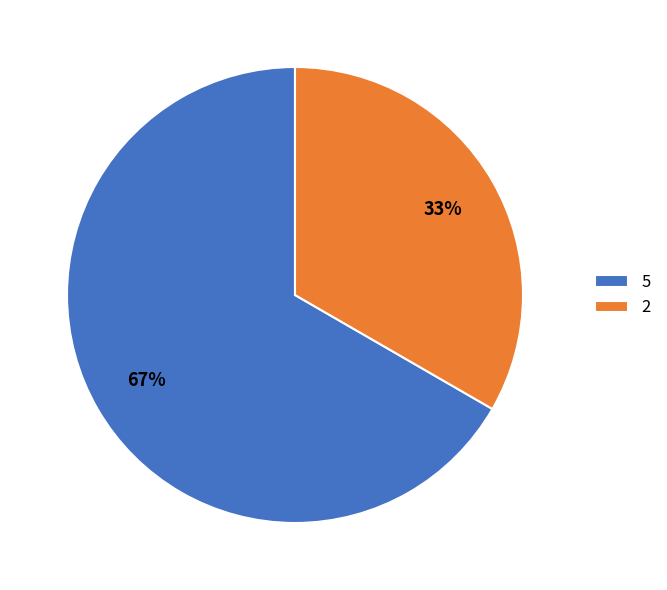

Which slice represents more than half of the pie?

5